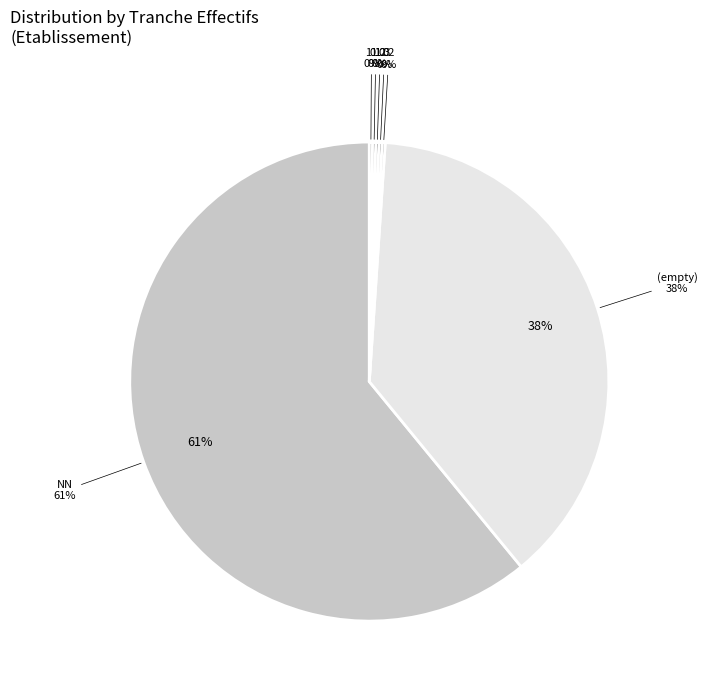

What is the largest slice in the pie chart?

NN